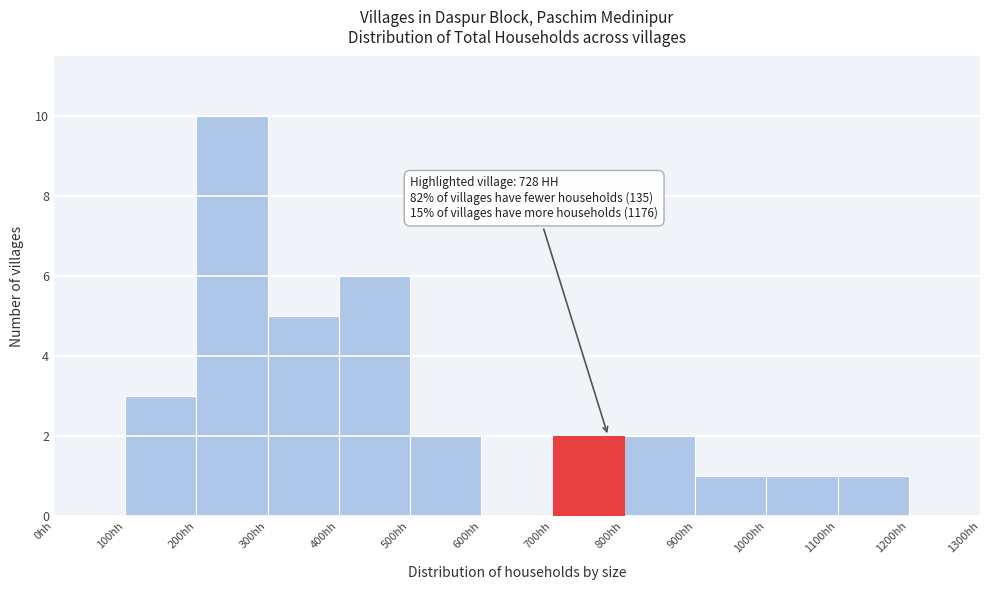

Over which range of the x-axis is the bar tallest?

200 to 300